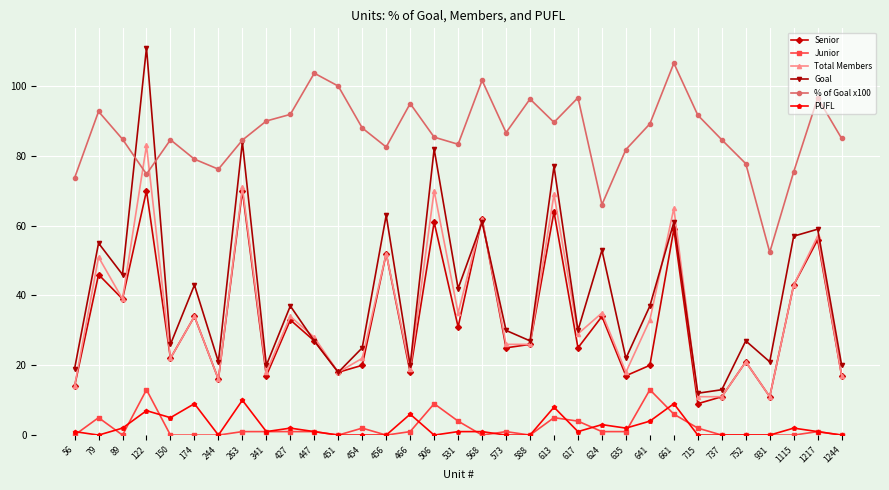

What is the difference between the highest and lowest values at 641?

85.2